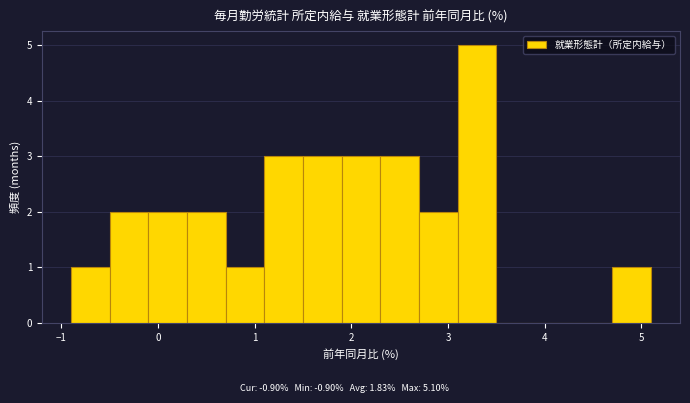

Reading left to right, transcribe this chart: for each bar, give the range it covers on the x-axis and its height. The values are not printed on the chart, so give them approximately, as read against the axis.

-0.9 to -0.5: 1
-0.5 to -0.1: 2
-0.1 to 0.3: 2
0.3 to 0.7: 2
0.7 to 1.1: 1
1.1 to 1.5: 3
1.5 to 1.9: 3
1.9 to 2.3: 3
2.3 to 2.7: 3
2.7 to 3.1: 2
3.1 to 3.5: 5
3.5 to 3.9: 0
3.9 to 4.3: 0
4.3 to 4.7: 0
4.7 to 5.1: 1